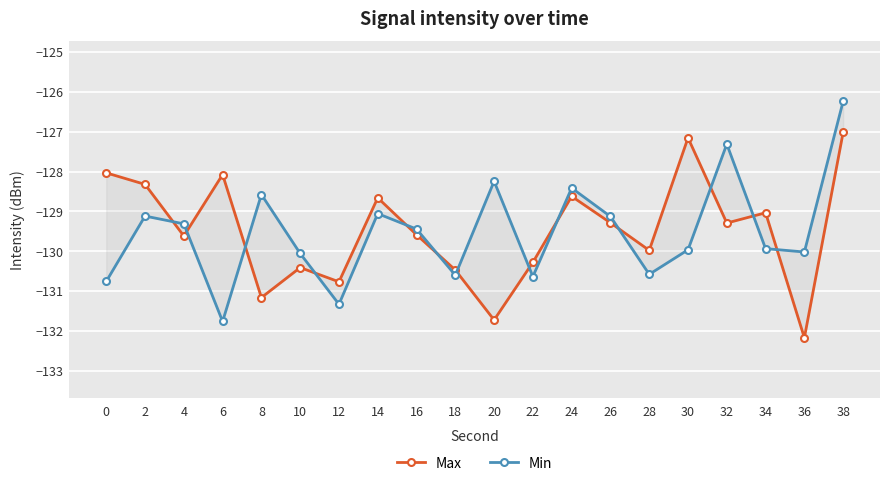

How many intersections are there between Max and Min?

13